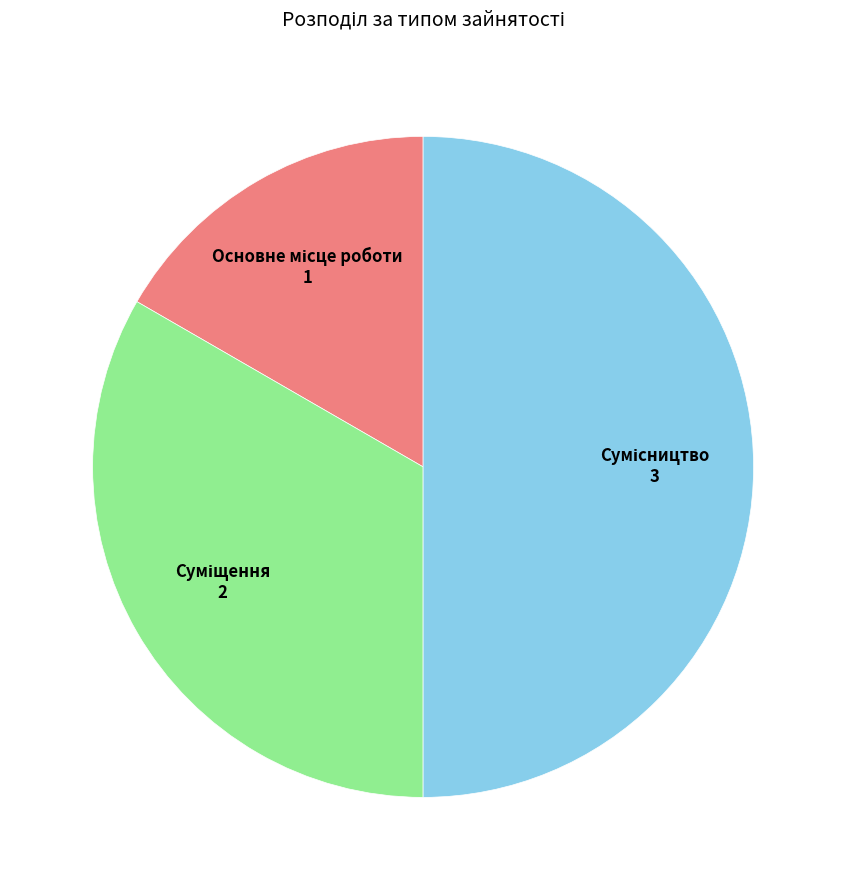

How many segments does this pie chart have?

3